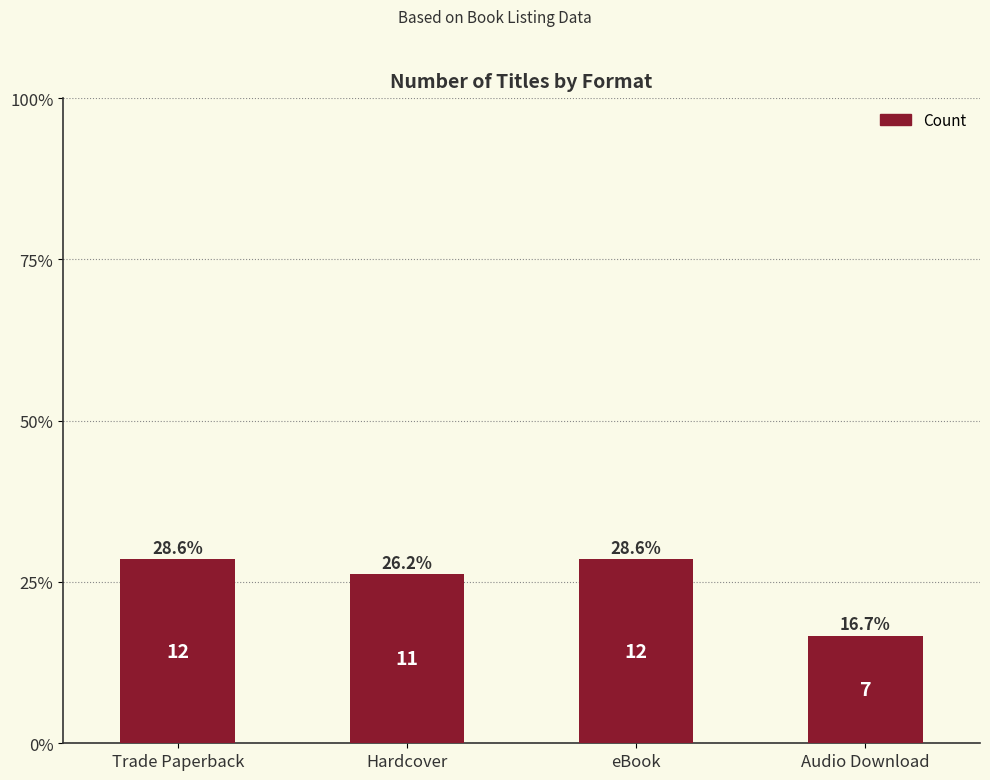

Are the bars horizontal?

No